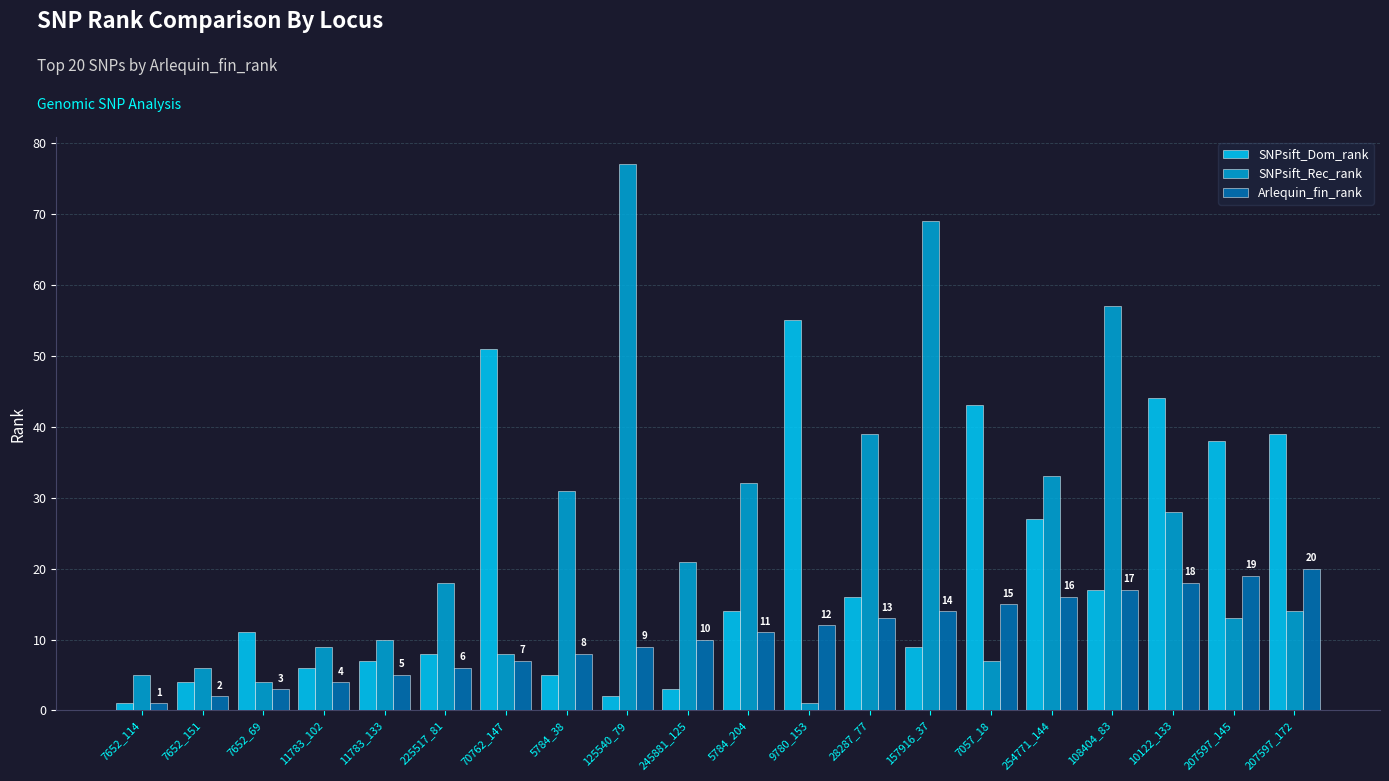

Reading right to left, transcribe all the data shown in this chart.

SNPsift_Dom_rank: 39	38	44	17	27	43	9	16	55	14	3	2	5	51	8	7	6	11	4	1
SNPsift_Rec_rank: 14	13	28	57	33	7	69	39	1	32	21	77	31	8	18	10	9	4	6	5
Arlequin_fin_rank: 20	19	18	17	16	15	14	13	12	11	10	9	8	7	6	5	4	3	2	1